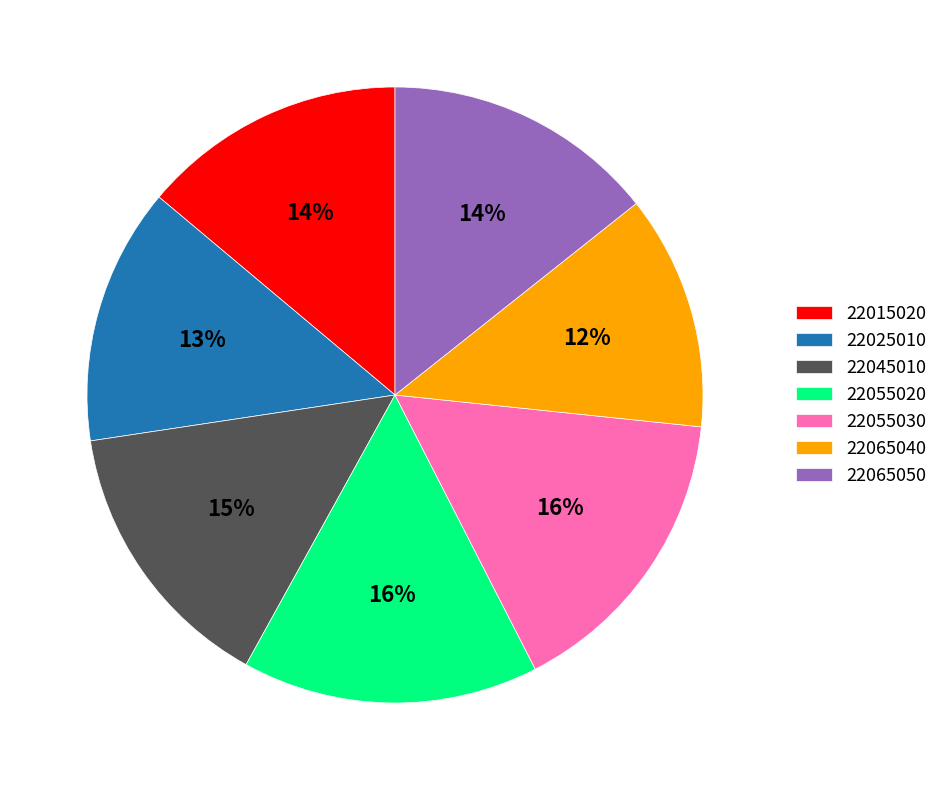

Which slice is the smallest?

22065040